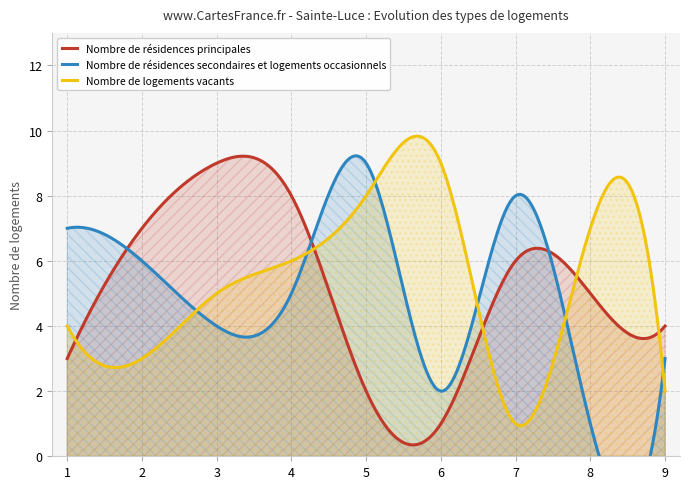

What is the maximum value shown in the chart?

9